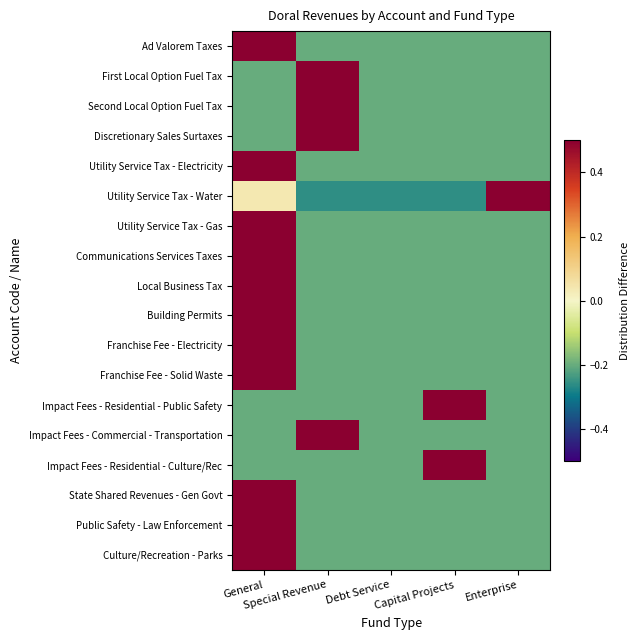

What is the difference between the highest and lowest values at Debt Service?

0.1